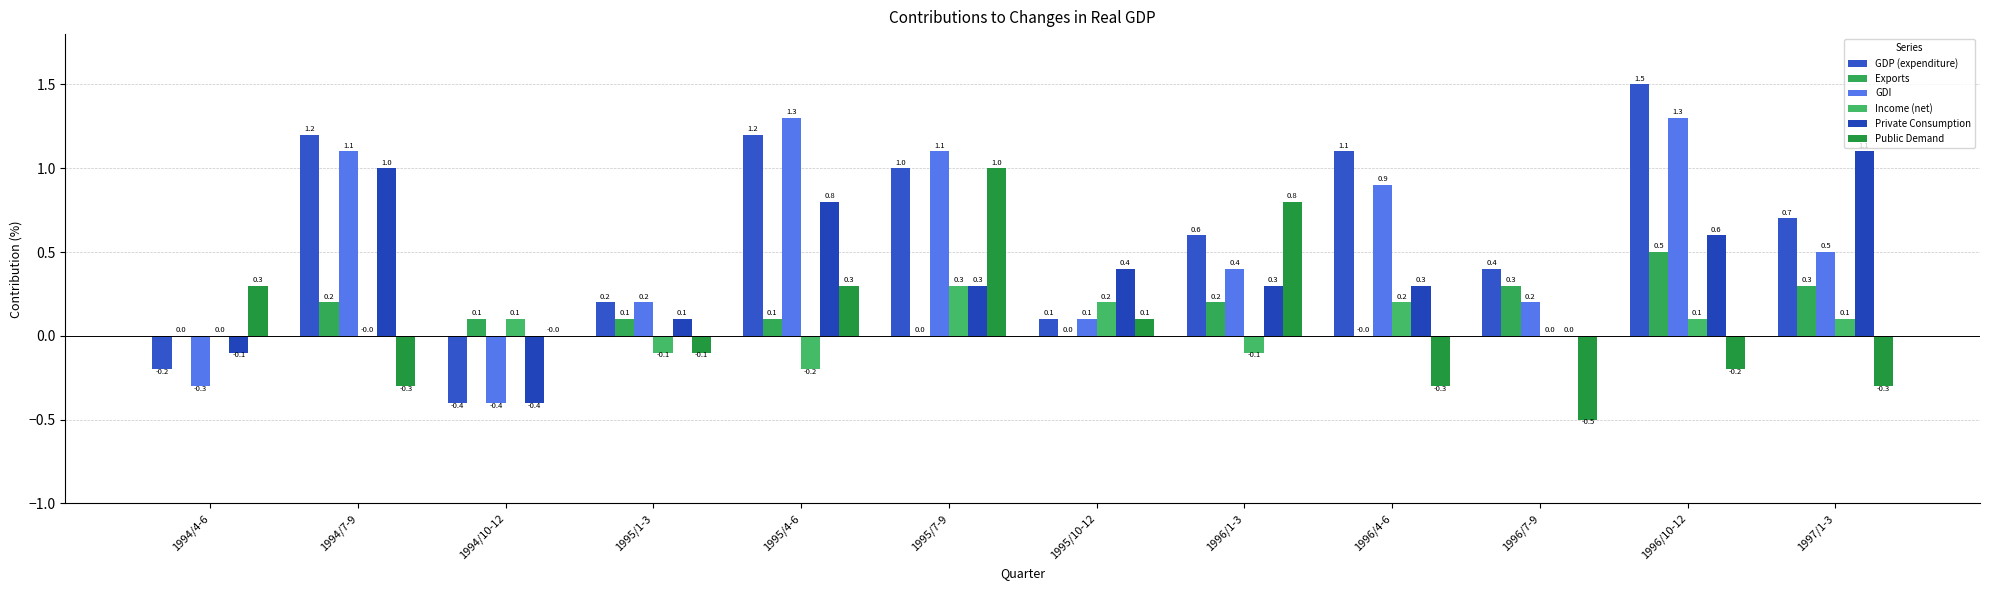

Are the bars horizontal?

No